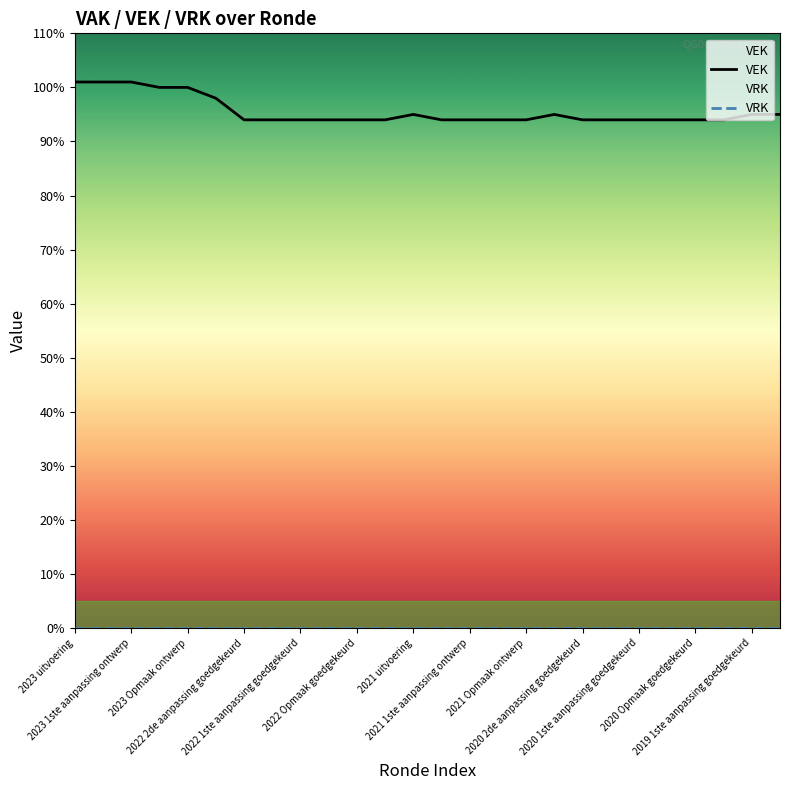

Which series has the largest total across all categories?

VEK